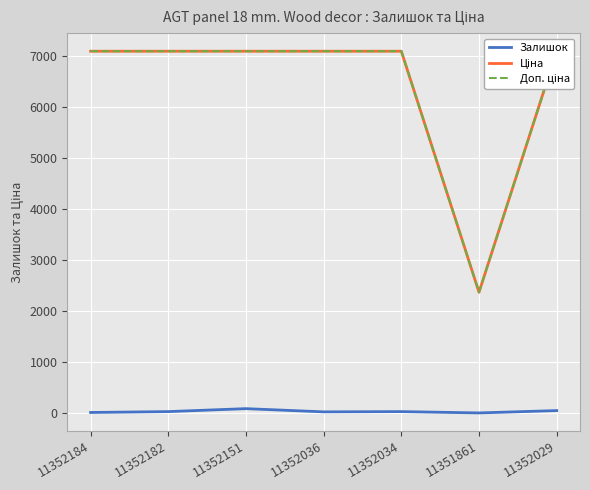

Where is the first local maximum for Залишок?

11352151